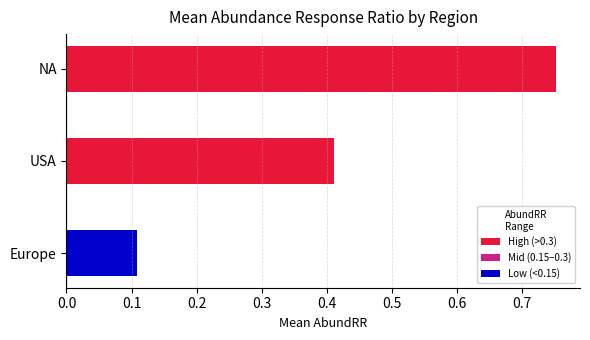

List the labels in order of value, smallest first.

Europe, USA, NA